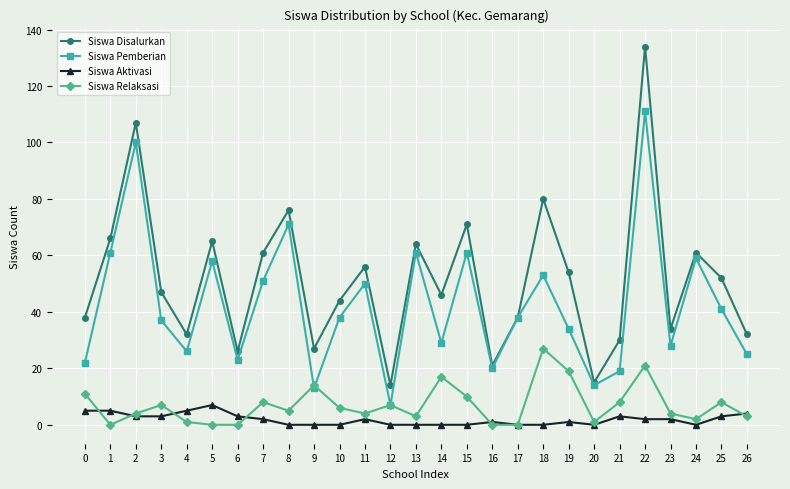

At which category is the sum across all series the highest?

22